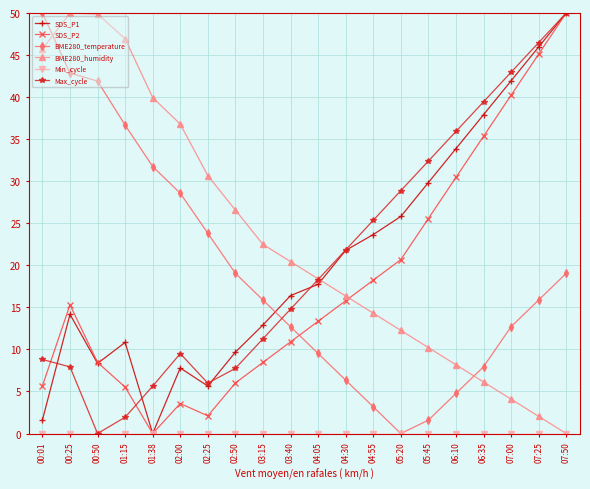

Between 02:50 and 04:55, which series saw the biggest shift?

Max_cycle